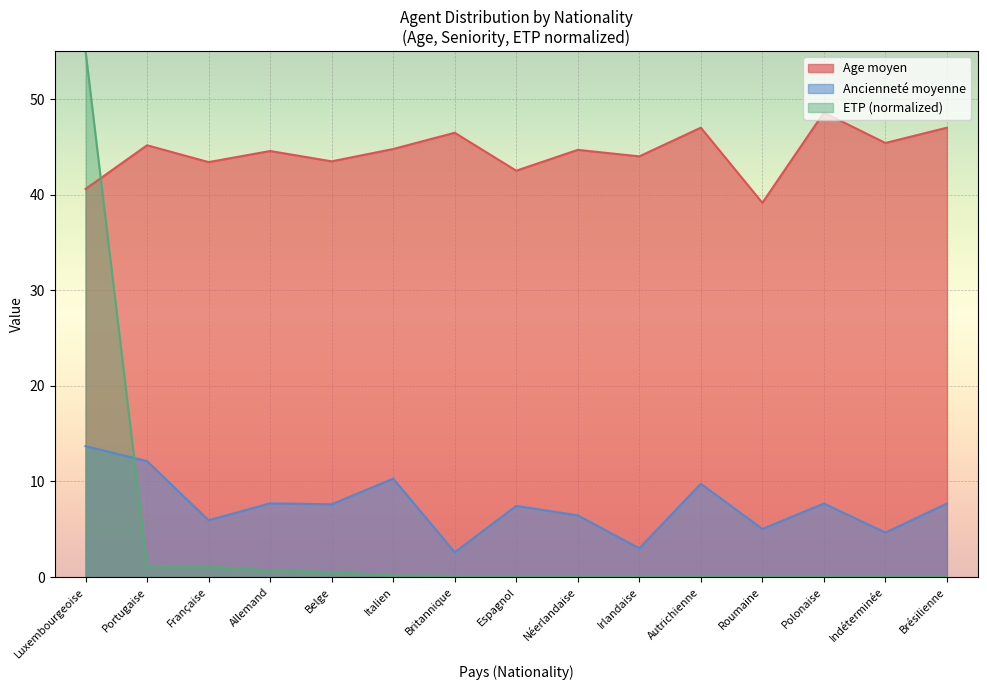

True or false: Ancienneté moyenne and Age moyen cross at least once.

False